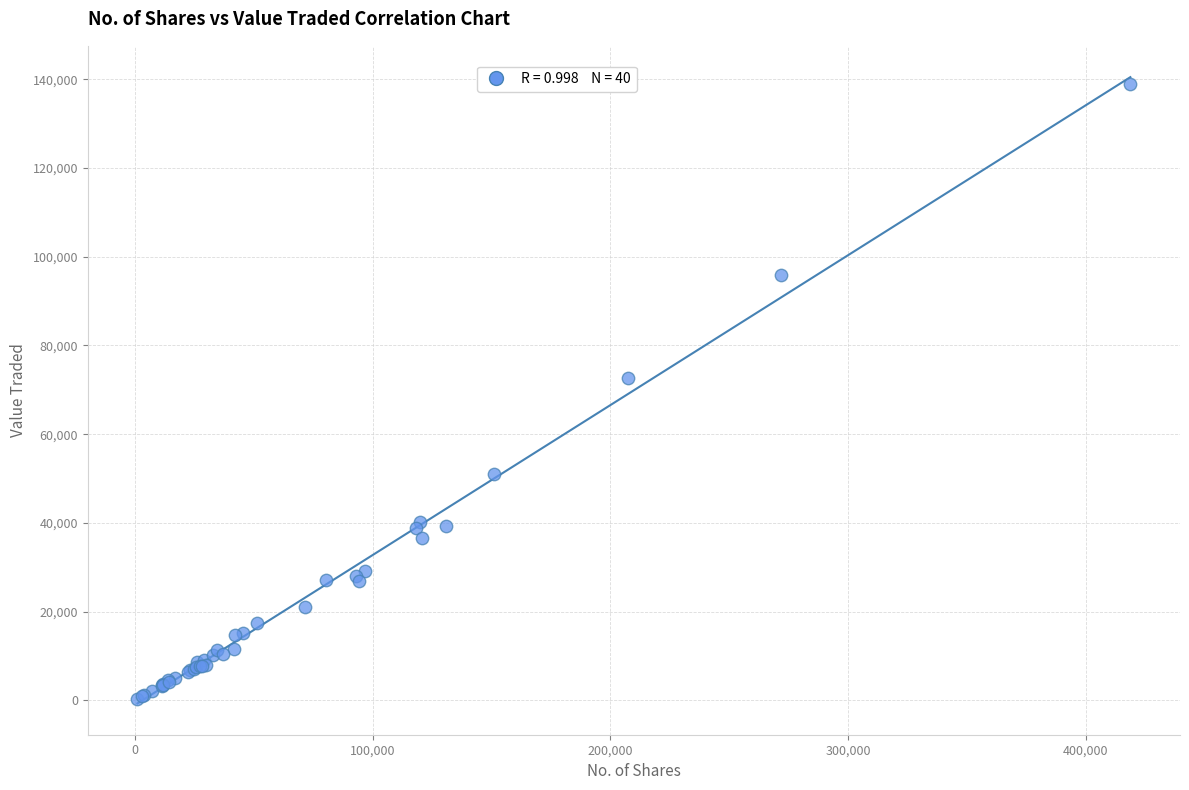

What Y value in the scatter plot is closest to 69574?

72750